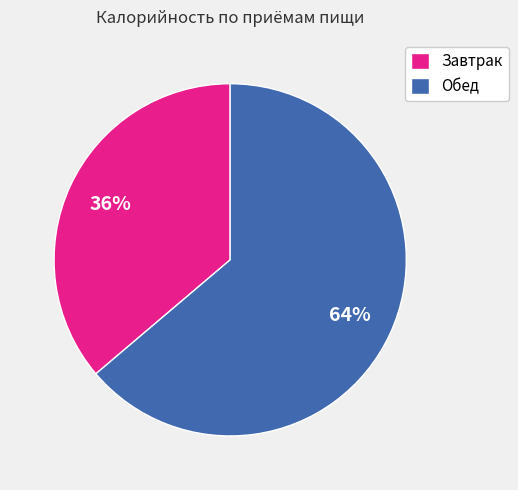

Which slice is the smallest?

Завтрак